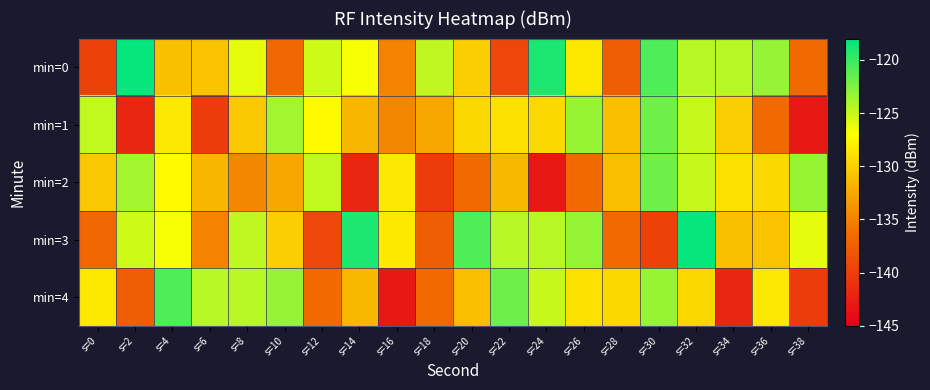

Reading left to right, what are all the values shown in this chart?

min=0: s=0=-139.8	s=2=-118.2	s=4=-131.0	s=6=-130.9	s=8=-126.1	s=10=-136.8	s=12=-125.3	s=14=-126.8	s=16=-134.9	s=18=-124.7	s=20=-130.1	s=22=-139.3	s=24=-119.0	s=26=-128.3	s=28=-137.6	s=30=-120.8	s=32=-124.5	s=34=-124.4	s=36=-123.3	s=38=-136.6
min=1: s=0=-124.8	s=2=-141.9	s=4=-128.5	s=6=-140.2	s=8=-130.4	s=10=-123.8	s=12=-127.3	s=14=-131.6	s=16=-134.6	s=18=-132.6	s=20=-129.5	s=22=-128.9	s=24=-129.5	s=26=-123.4	s=28=-131.2	s=30=-122.0	s=32=-125.0	s=34=-130.1	s=36=-136.7	s=38=-143.1
min=2: s=0=-130.4	s=2=-123.8	s=4=-127.3	s=6=-131.6	s=8=-134.6	s=10=-132.6	s=12=-124.8	s=14=-141.9	s=16=-128.5	s=18=-140.2	s=20=-136.6	s=22=-131.5	s=24=-143.1	s=26=-136.7	s=28=-131.2	s=30=-122.0	s=32=-125.0	s=34=-128.9	s=36=-129.5	s=38=-123.4
min=3: s=0=-136.8	s=2=-125.3	s=4=-126.8	s=6=-134.9	s=8=-124.7	s=10=-130.1	s=12=-139.3	s=14=-119.0	s=16=-128.3	s=18=-137.6	s=20=-120.8	s=22=-124.5	s=24=-124.4	s=26=-123.3	s=28=-136.6	s=30=-139.8	s=32=-118.2	s=34=-131.0	s=36=-130.9	s=38=-126.1
min=4: s=0=-128.3	s=2=-137.6	s=4=-120.8	s=6=-124.5	s=8=-124.4	s=10=-123.3	s=12=-136.6	s=14=-131.5	s=16=-143.1	s=18=-136.7	s=20=-131.2	s=22=-122.0	s=24=-125.0	s=26=-128.9	s=28=-129.5	s=30=-123.4	s=32=-129.5	s=34=-141.9	s=36=-128.5	s=38=-140.2